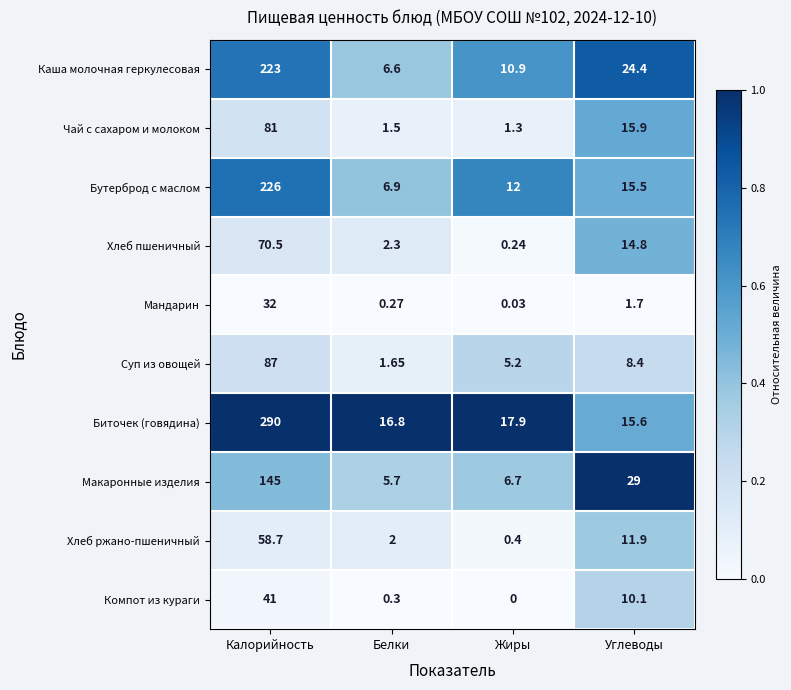

At which category is the sum across all series the highest?

Калорийность